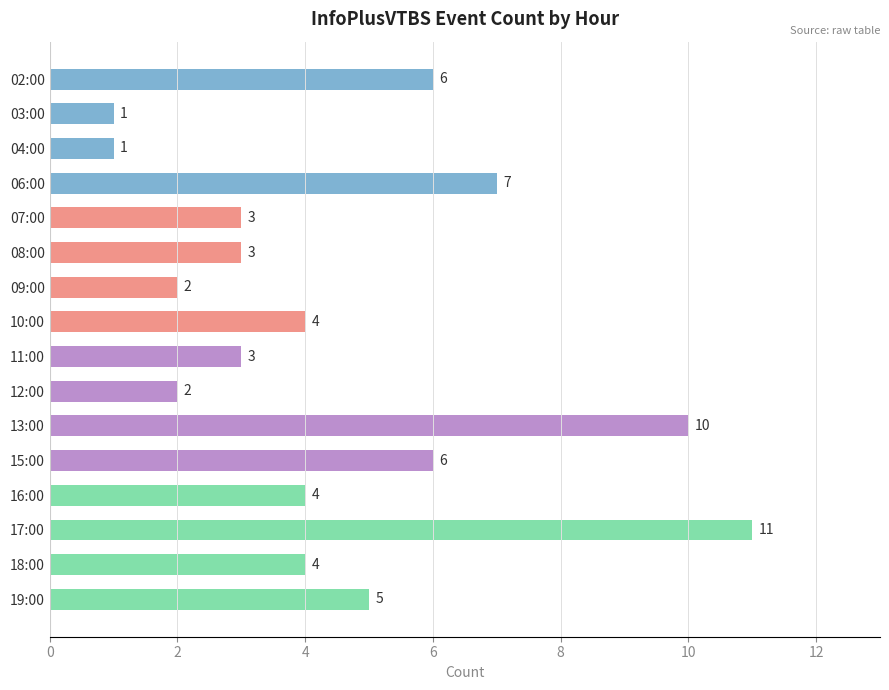

What is the sum of the values at 08:00 and 16:00?

7